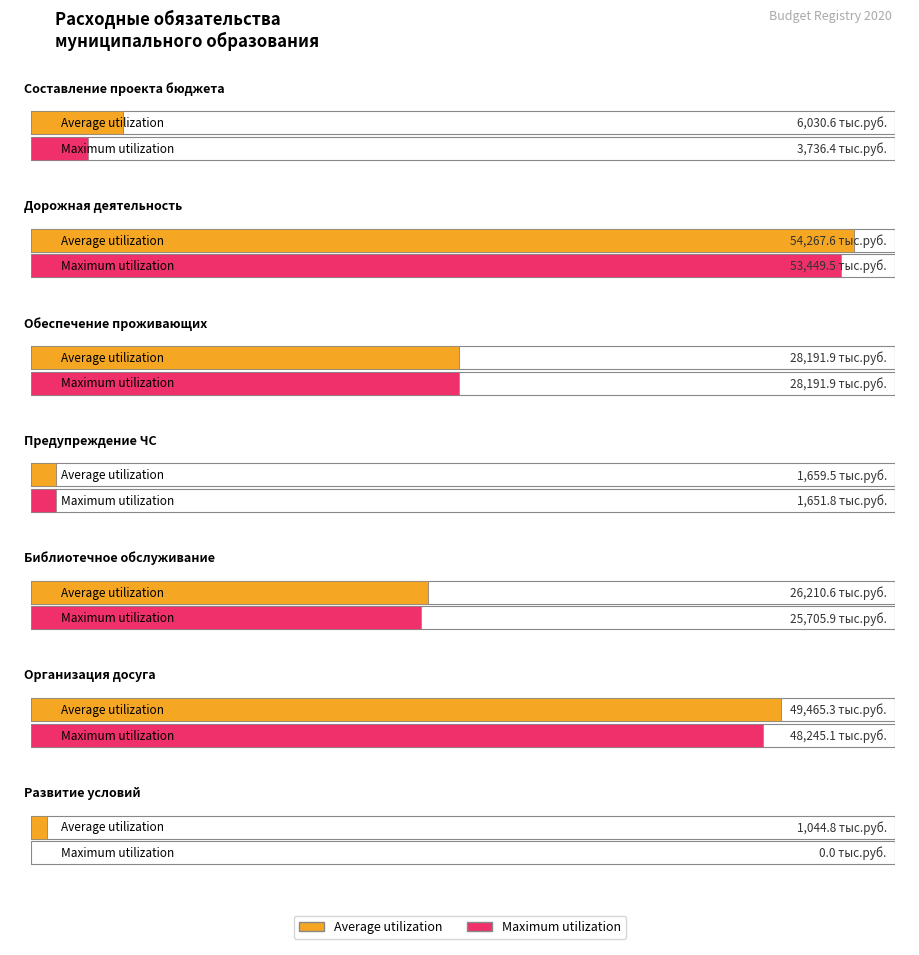

What is the value of the Average utilization bar at the 5th from the left?

26210.6